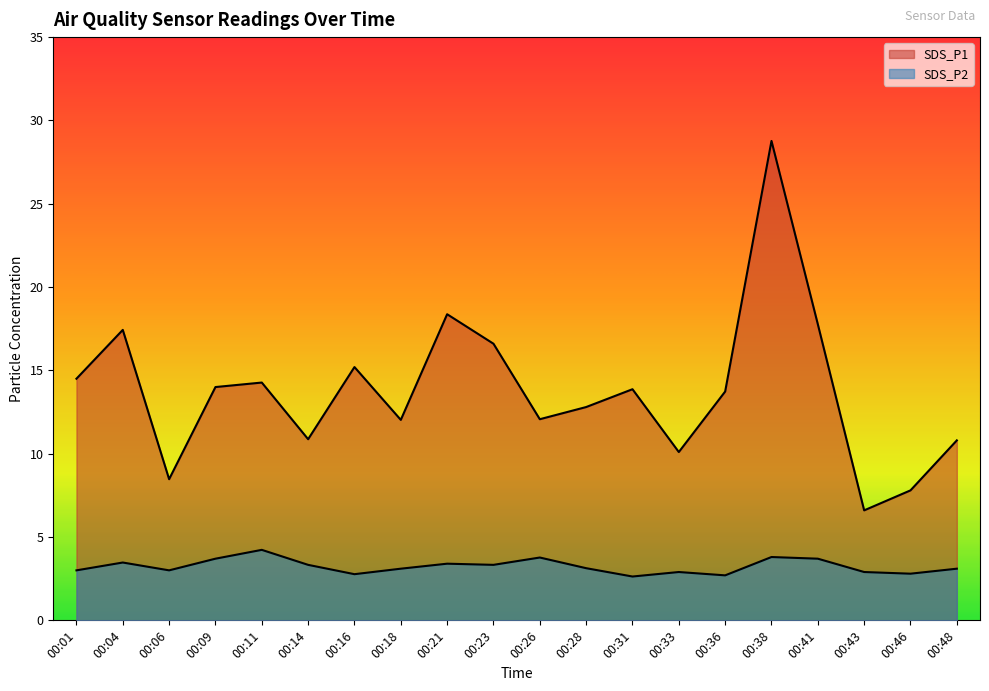

Which category has the lowest value in the SDS_P2 series?

00:31